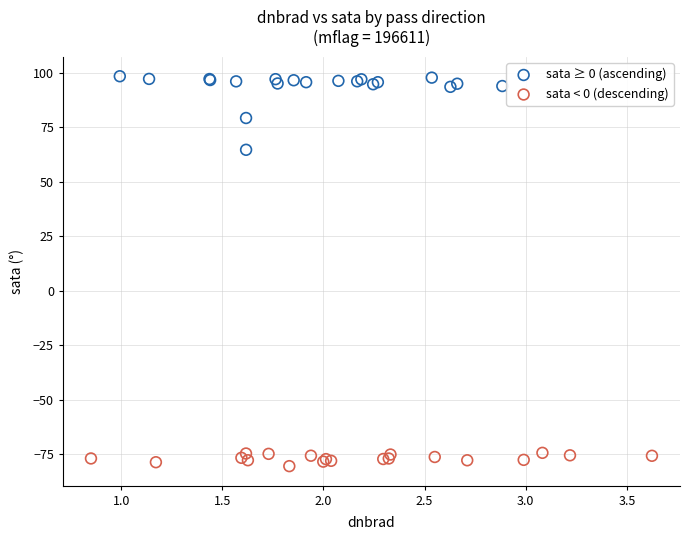

Which series reaches the minimum Y coordinate?

sata < 0 (descending)